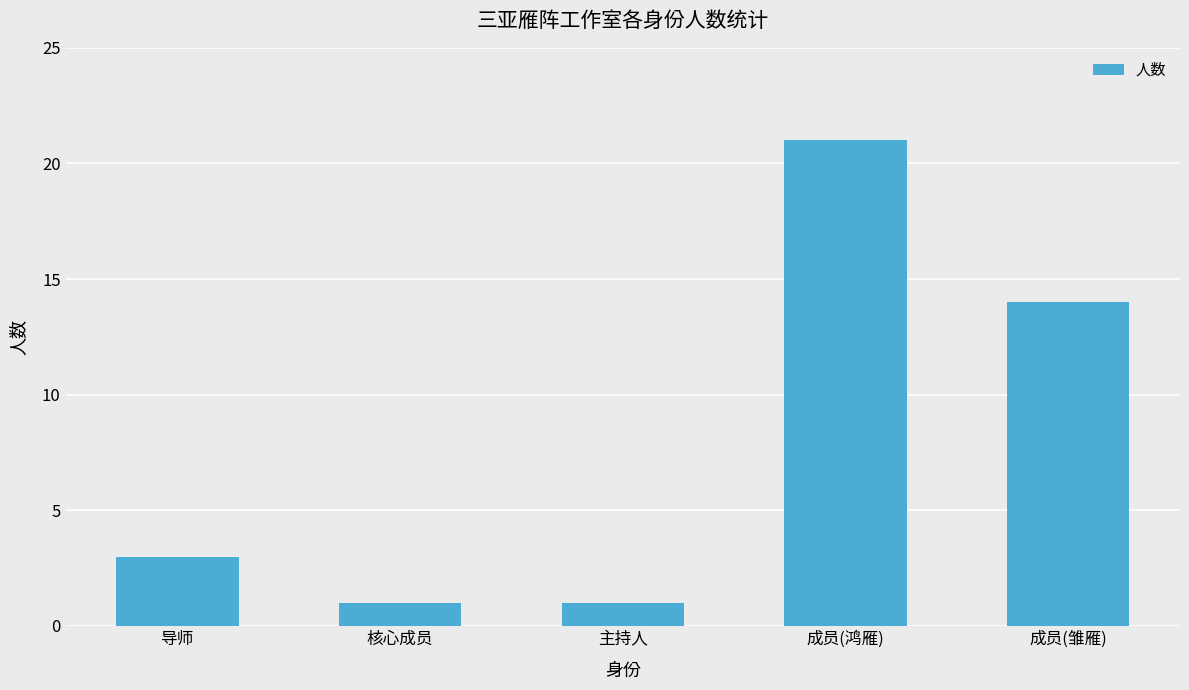

What is the label of the 5th bar from the right?

导师